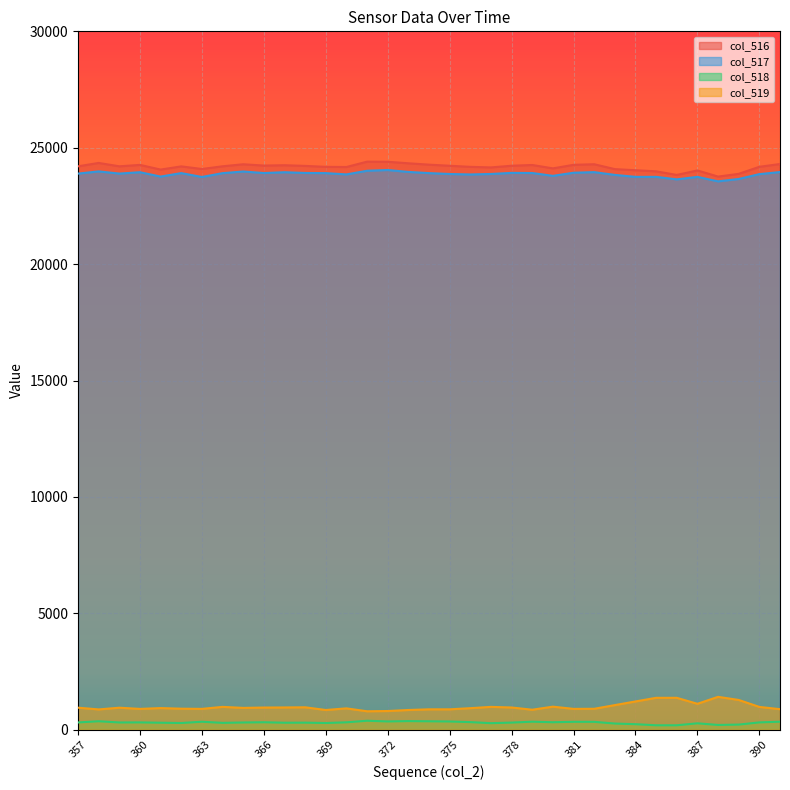

Which series has the largest total across all categories?

col_516